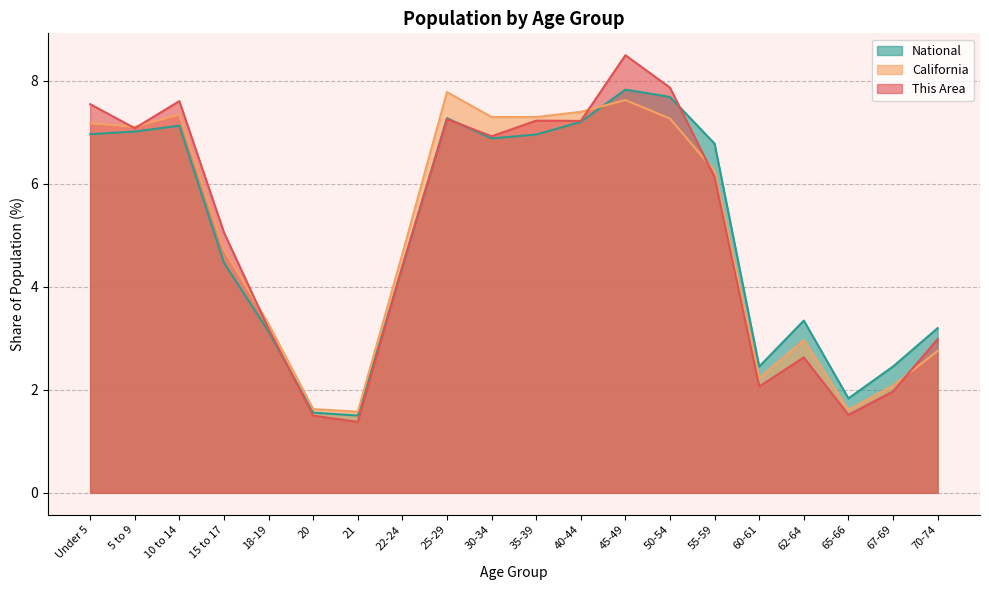

Where does the National series first go above 6?

Under 5